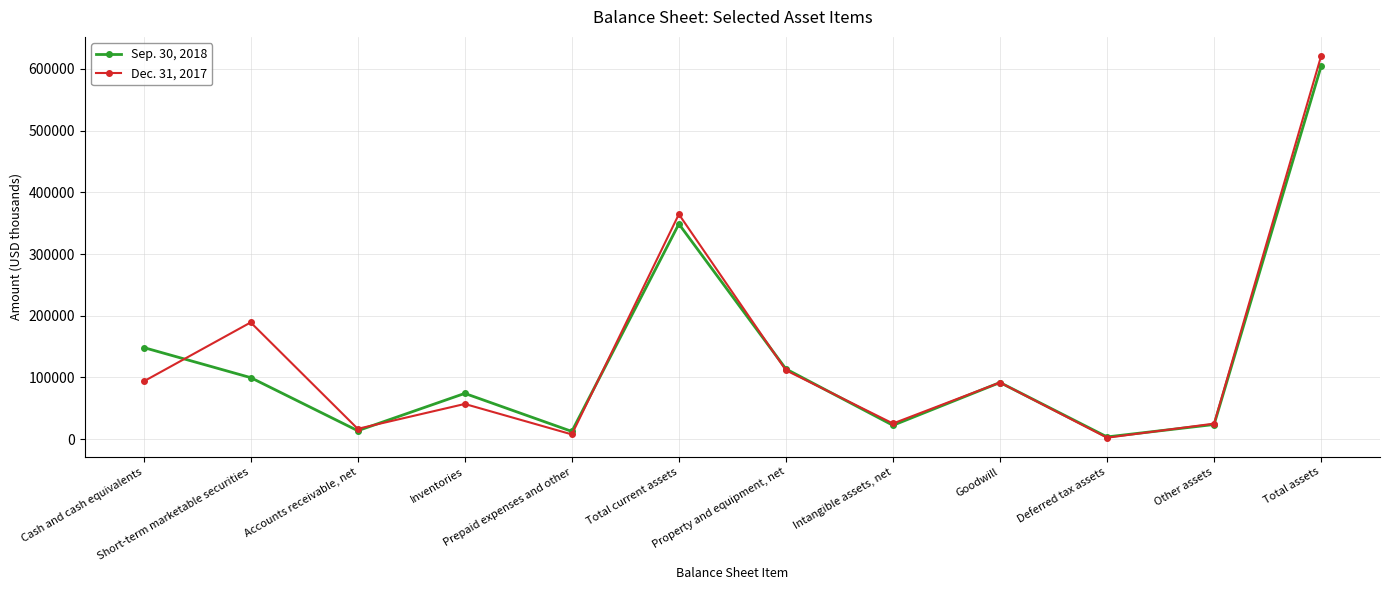

Rank the series by their maximum value, from highest to lowest.

Dec. 31, 2017, Sep. 30, 2018